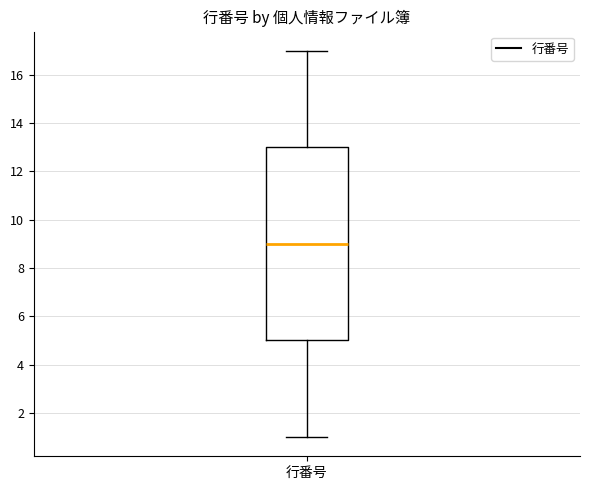

Where does the upper whisker of the box for 行番号 end on the y-axis? The values are not printed on the chart, so give them approximately, as read against the axis.

17